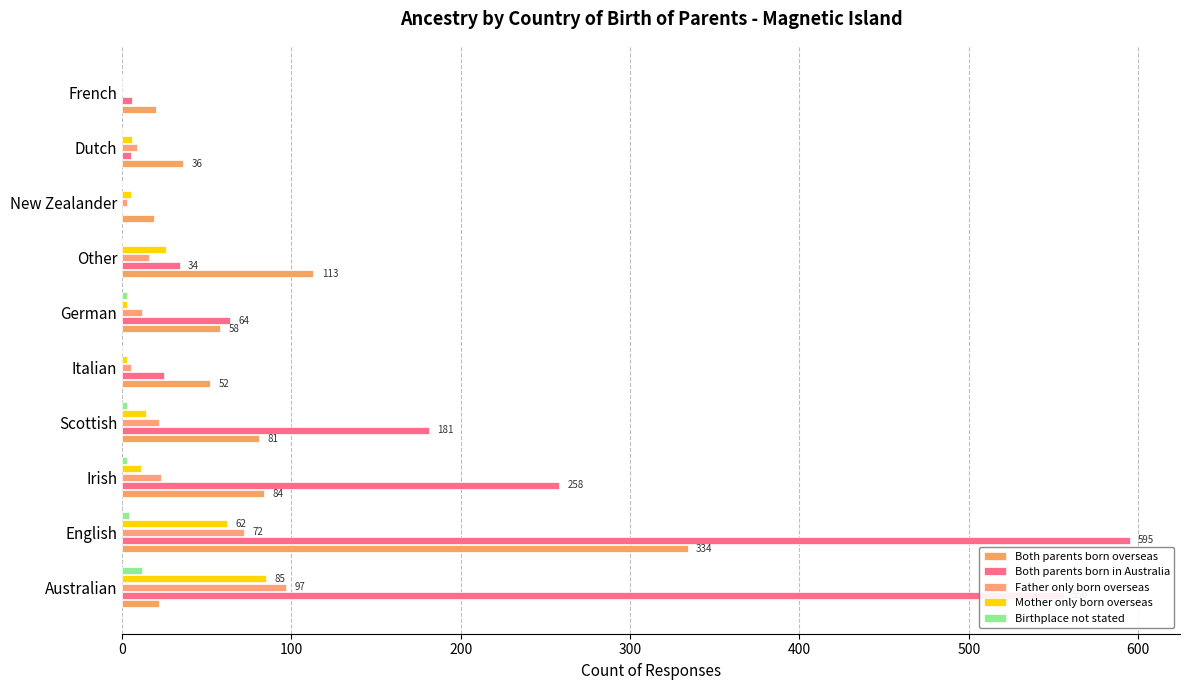

How many series are shown in this chart?

5